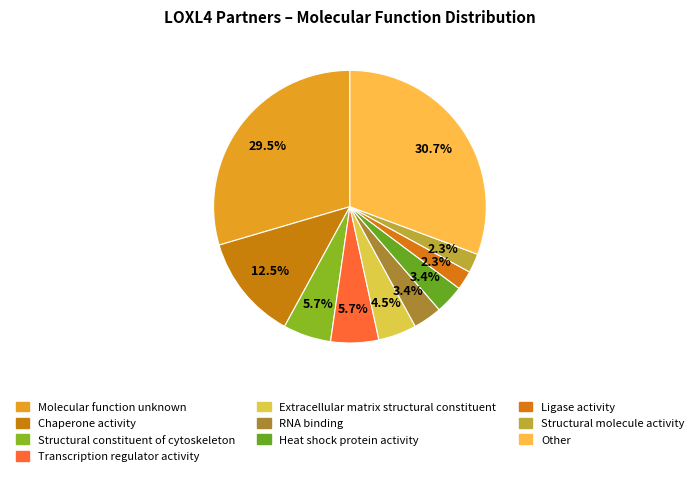

To the nearest percent, what portion does Transcription regulator activity represent?

6%